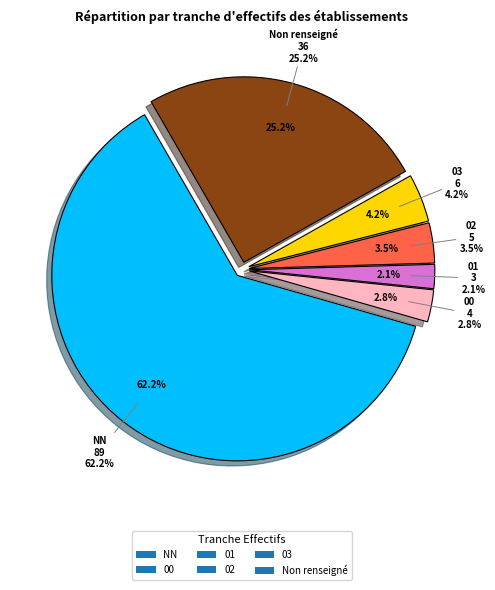

Count the number of slices in the pie.

6